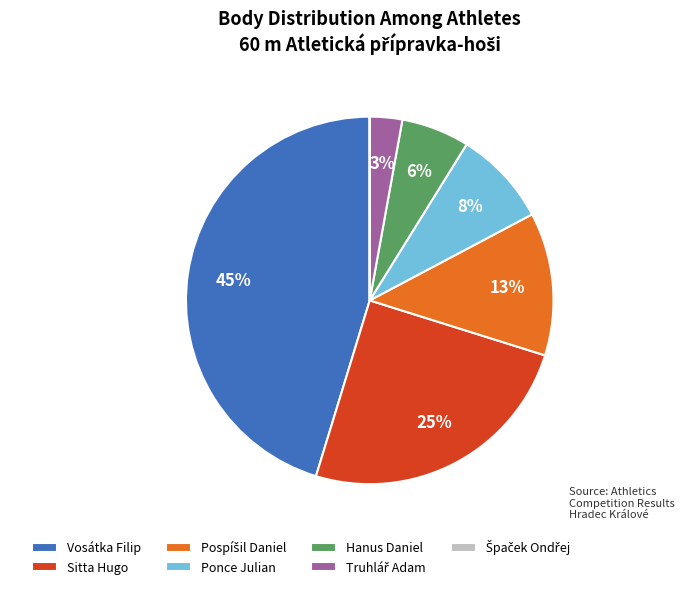

Is there a majority slice in this chart?

No